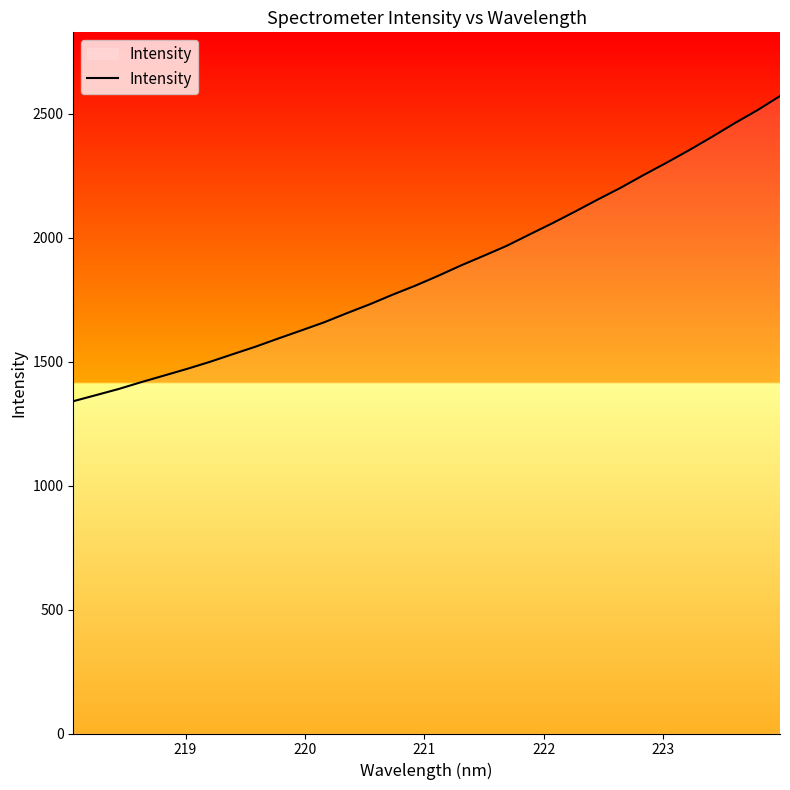

What is the difference between the maximum and minimum values?

1231.3